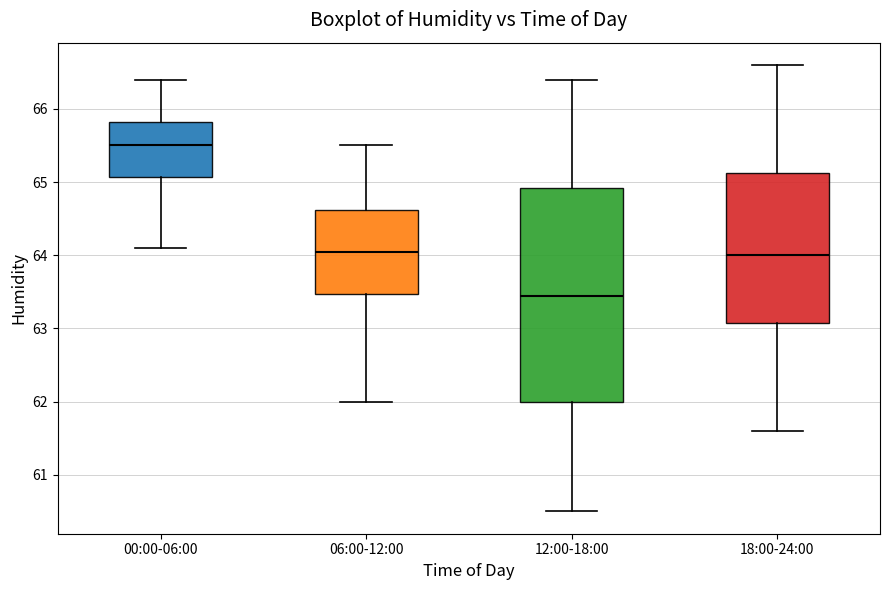

Which box's median line is the lowest?

12:00-18:00